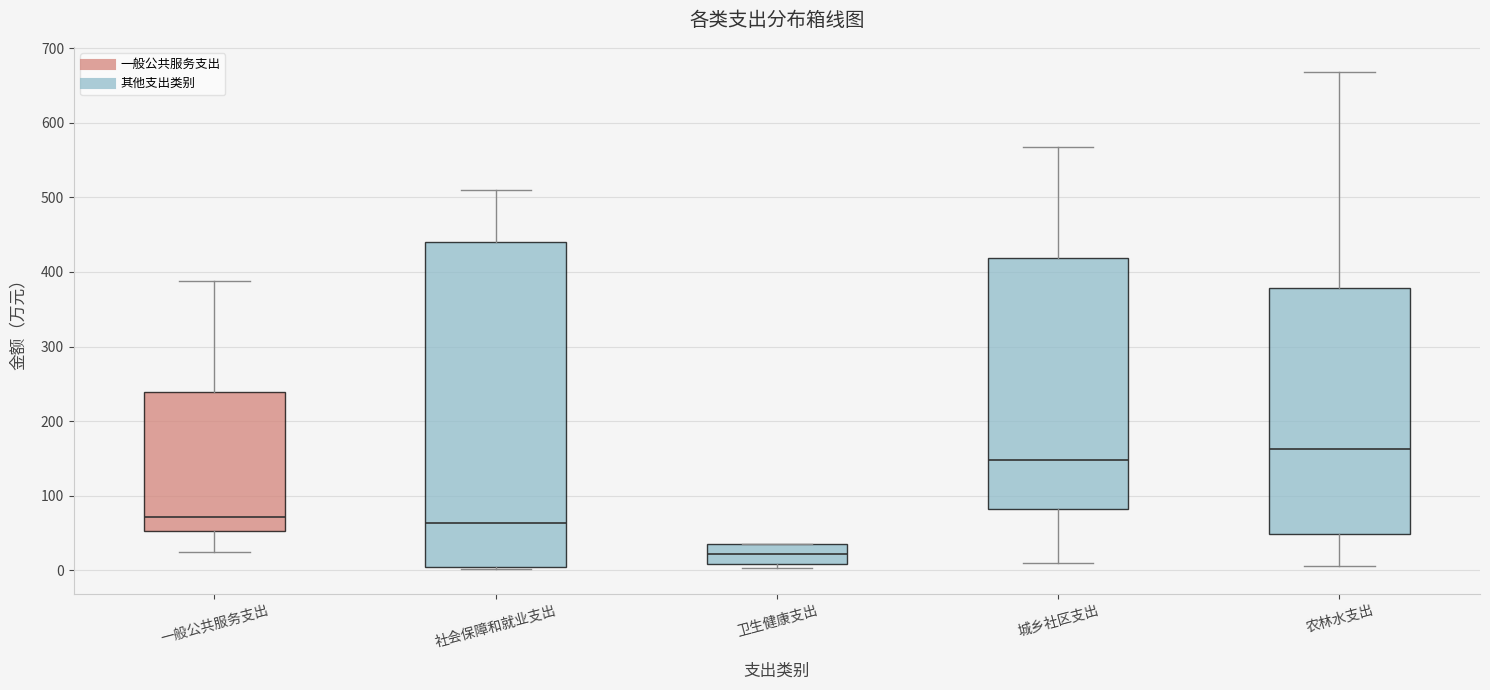

Reading left to right, transcribe this box plot: for each box, give where its median line is, the range the box spans, and where its two whiskers end, as read against the y-axis. The values are not printed on the chart, so give them approximately, as read against the axis.

一般公共服务支出: median 70, box 50 to 240, whiskers 30 to 390
社会保障和就业支出: median 60, box 0 to 440, whiskers 0 to 510
卫生健康支出: median 20, box 10 to 40, whiskers 0 to 40
城乡社区支出: median 150, box 80 to 420, whiskers 10 to 570
农林水支出: median 160, box 50 to 380, whiskers 10 to 670